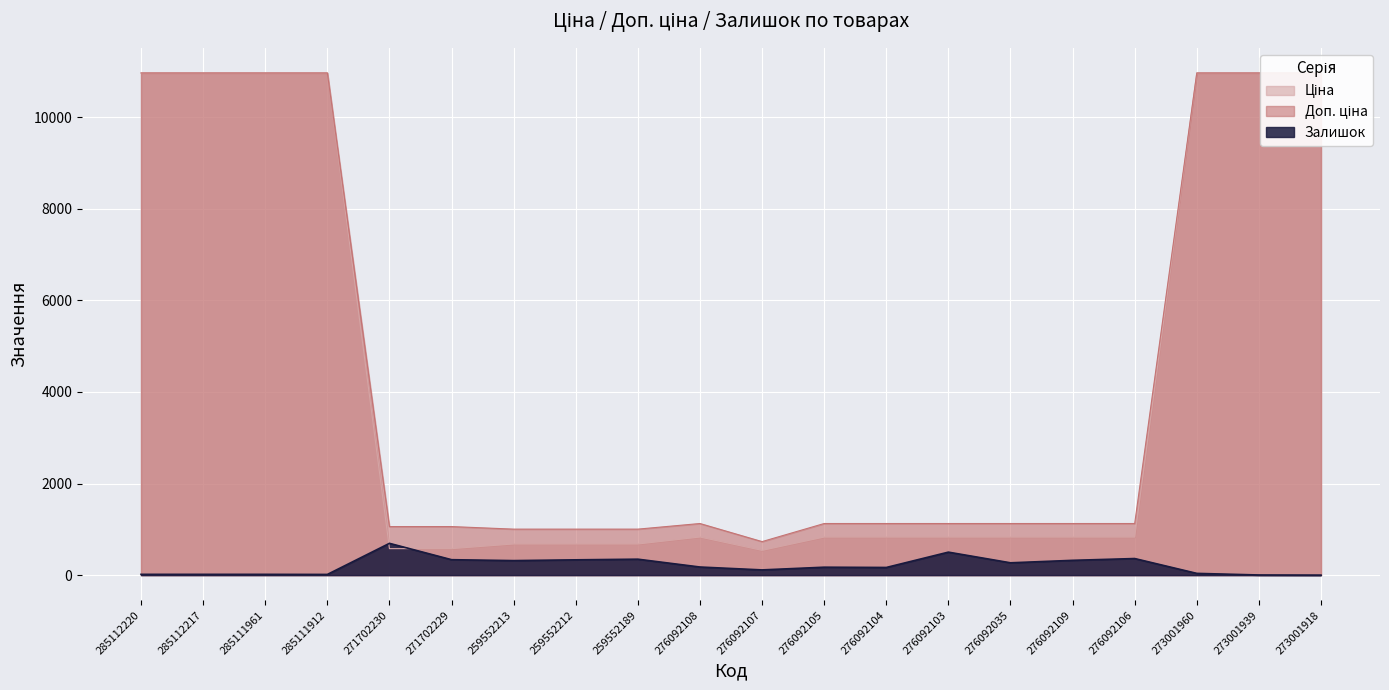

What is the total value across all series at 276092104?

2125.2